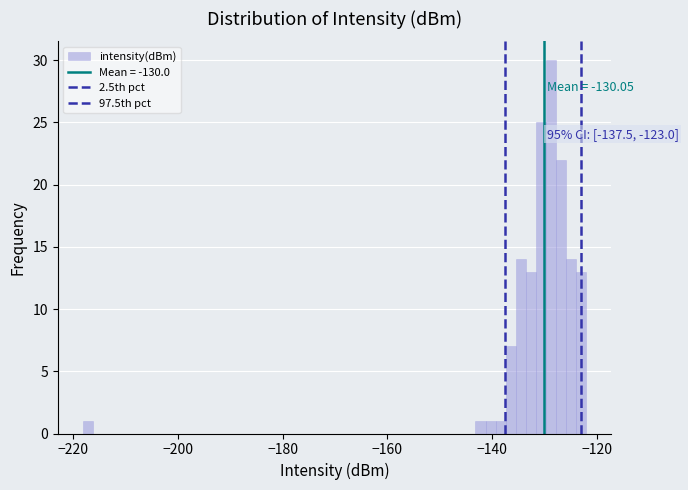

Around what value on the x-axis is the tallest bar? Give the approximate position of its centre, as read against the axis.

-128